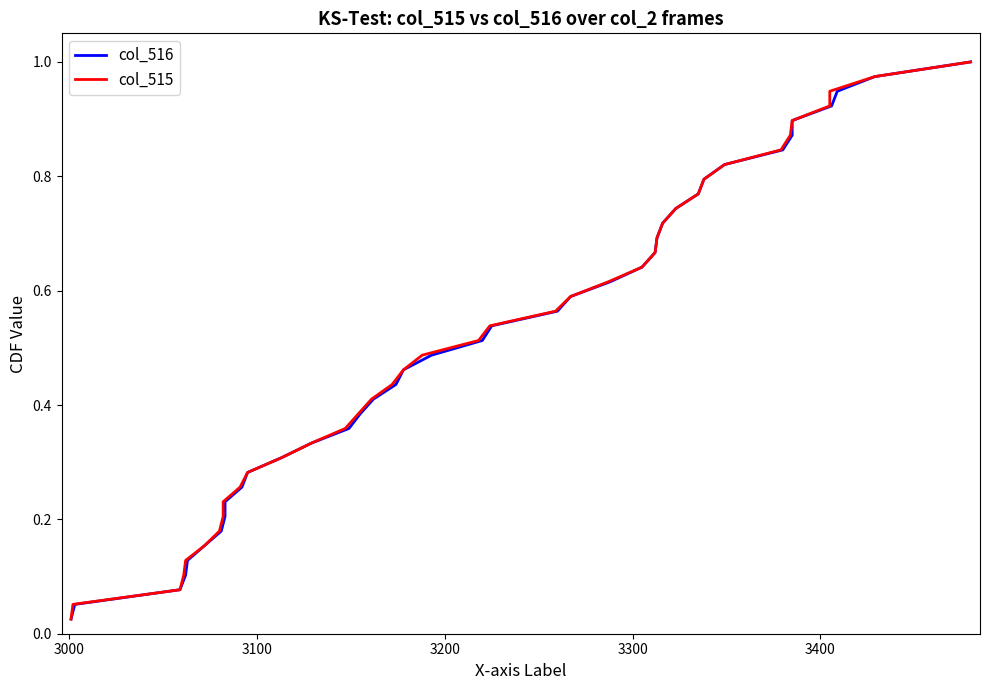

True or false: col_516 has a value of 1.6 at 35.

False